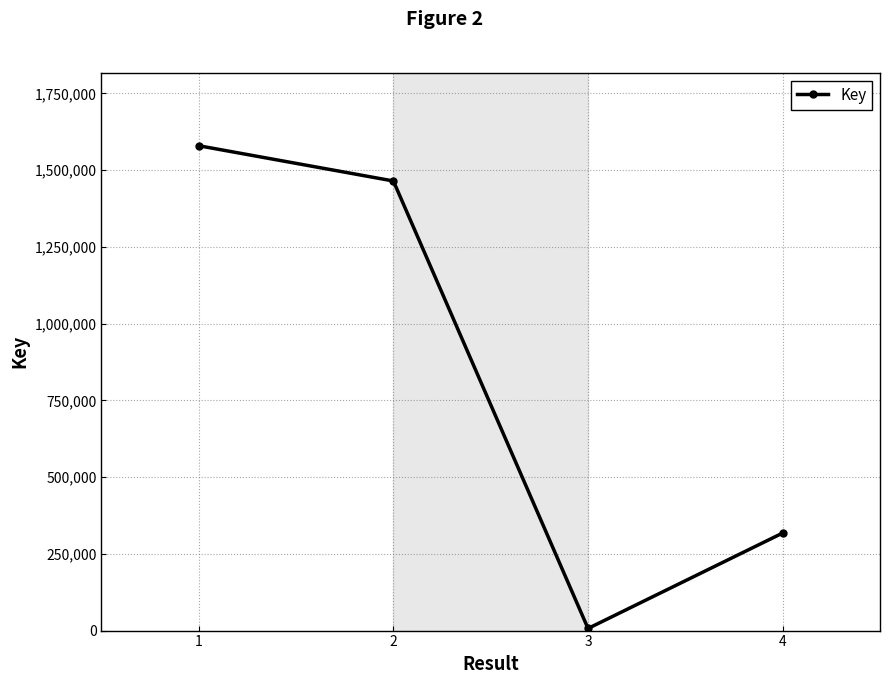

Rank the categories by value from lowest to highest.

3, 4, 2, 1